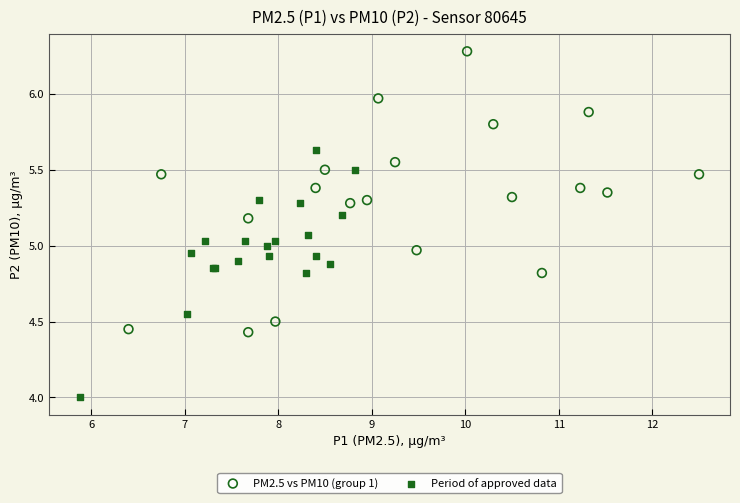

Which series has the widest spread of Y values?

PM2.5 vs PM10 (group 1)